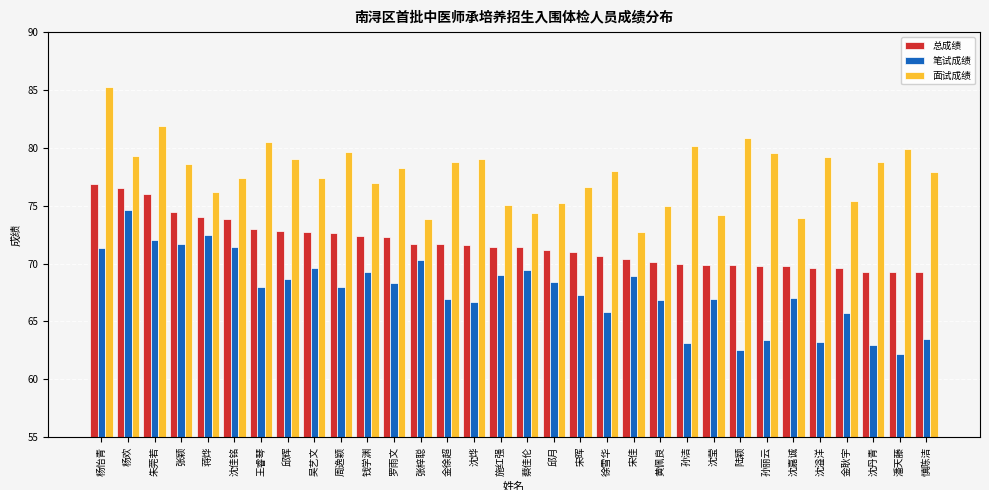

Rank the series by their average value, from lowest to highest.

笔试成绩, 总成绩, 面试成绩